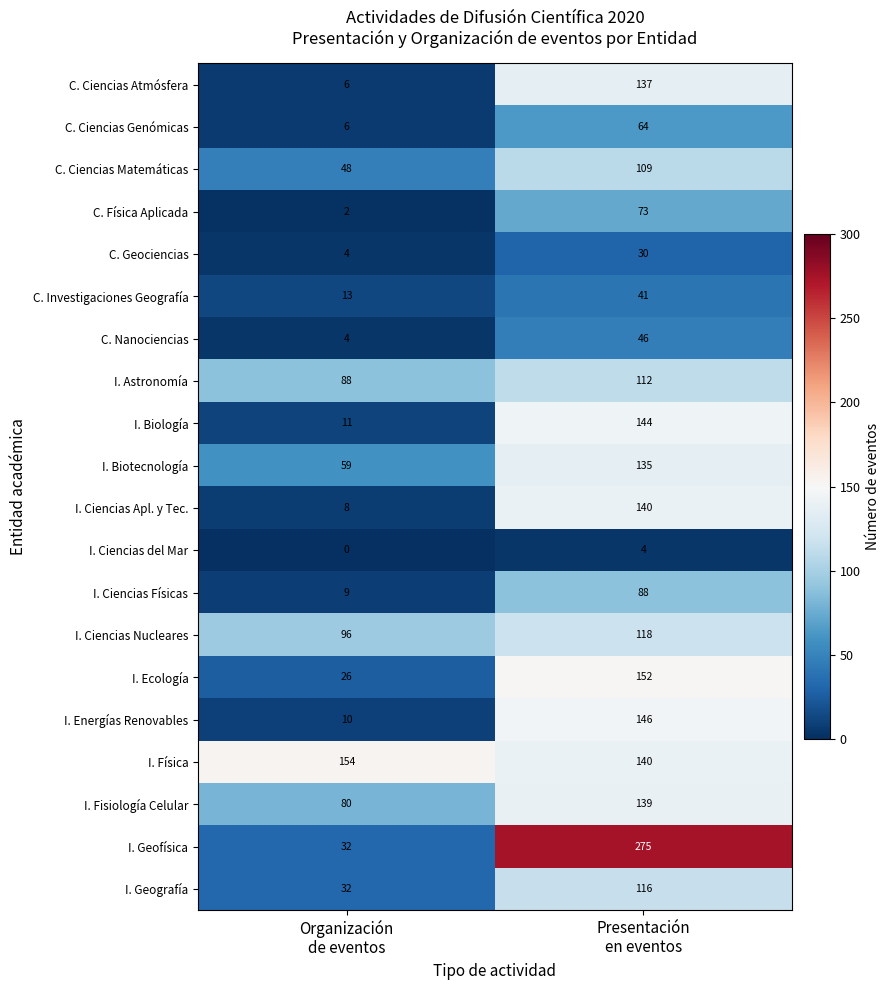

Between Organización
de eventos and Presentación
en eventos, which series saw the biggest shift?

I. Geofísica